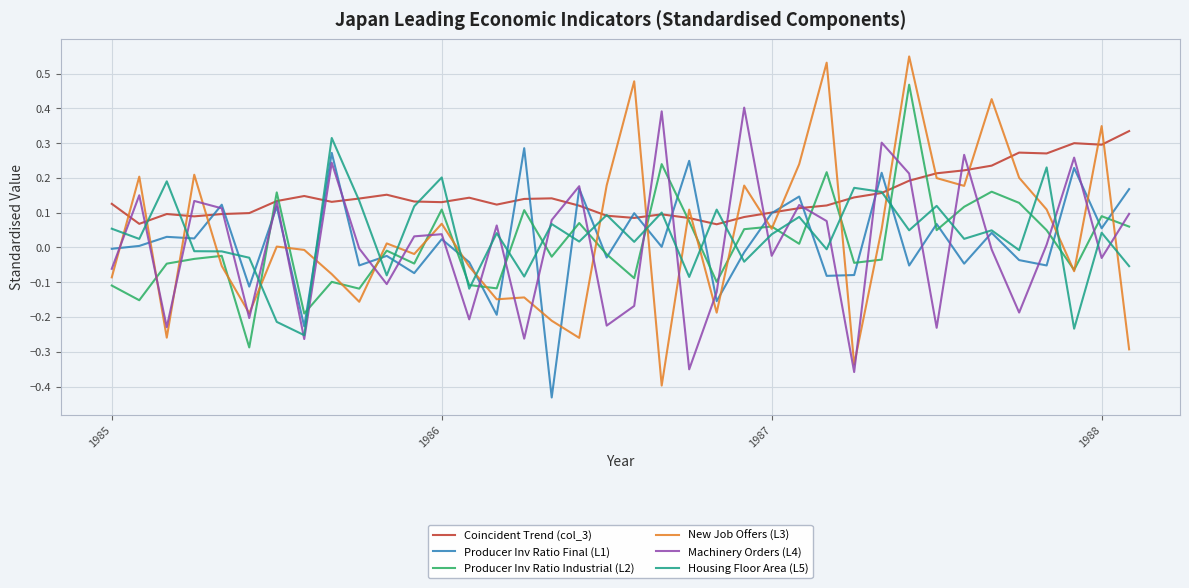

How many values in the Producer Inv Ratio Industrial (L2) series exceed 0?

18